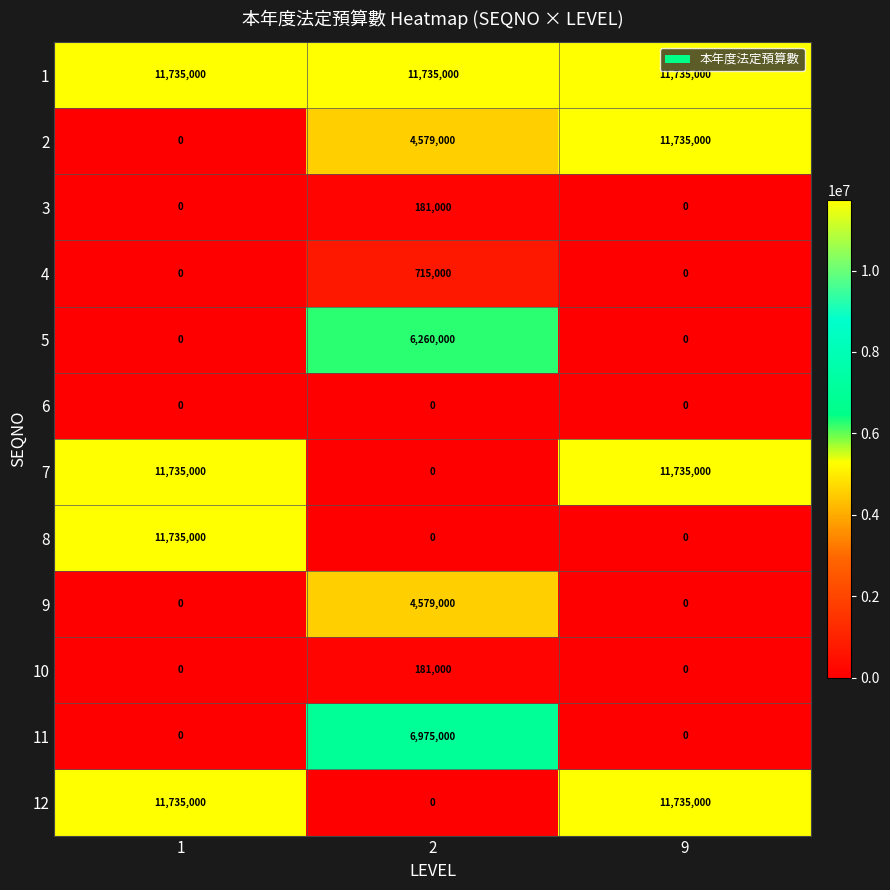

What is the greatest value displayed?

11735000